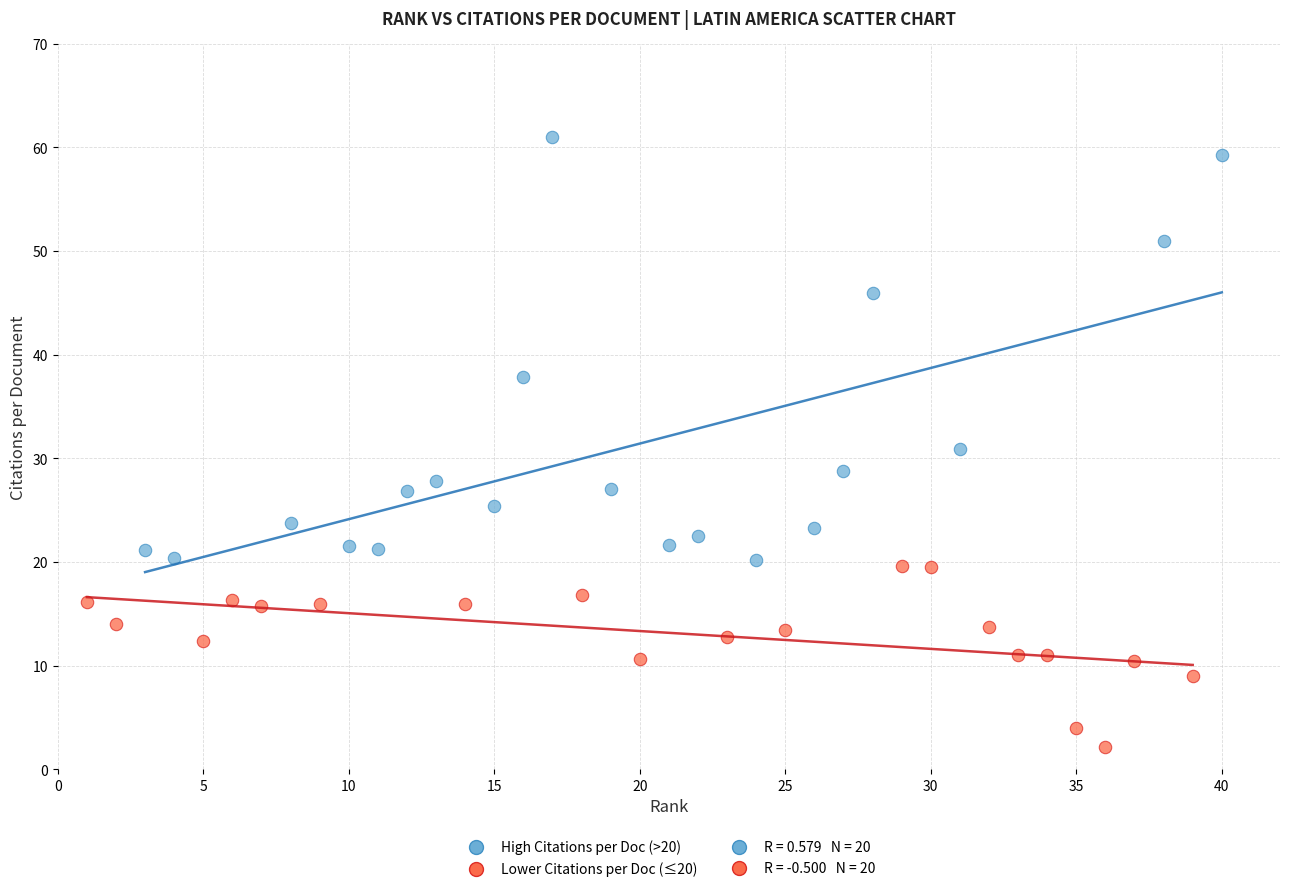

Which series reaches the minimum Y coordinate?

Lower Citations per Doc (≤20)